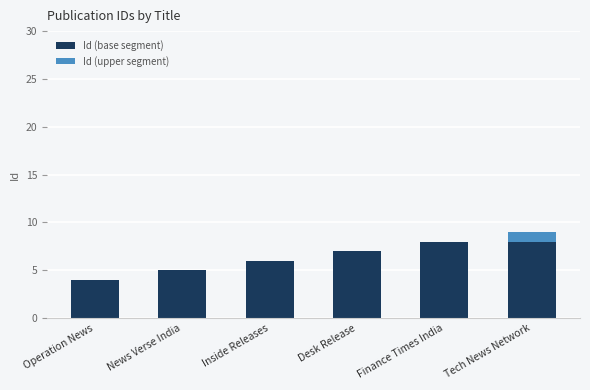

What is the highest value of the Id (base segment) series?

8